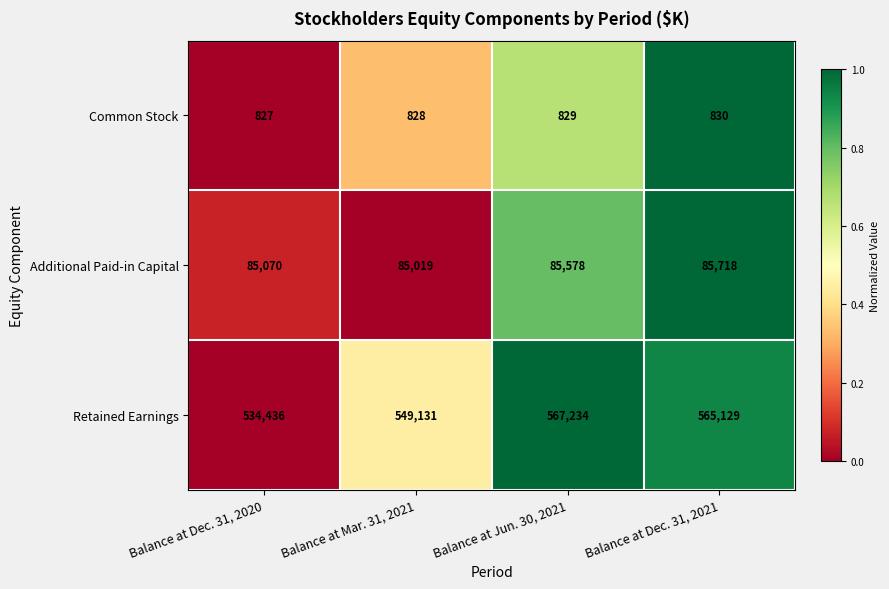

Reading left to right, what are all the values shown in this chart?

Common Stock: Balance at Dec. 31, 2020=827	Balance at Mar. 31, 2021=828	Balance at Jun. 30, 2021=829	Balance at Dec. 31, 2021=830
Additional Paid-in Capital: Balance at Dec. 31, 2020=85070	Balance at Mar. 31, 2021=85019	Balance at Jun. 30, 2021=85578	Balance at Dec. 31, 2021=85718
Retained Earnings: Balance at Dec. 31, 2020=534436	Balance at Mar. 31, 2021=549131	Balance at Jun. 30, 2021=567234	Balance at Dec. 31, 2021=565129